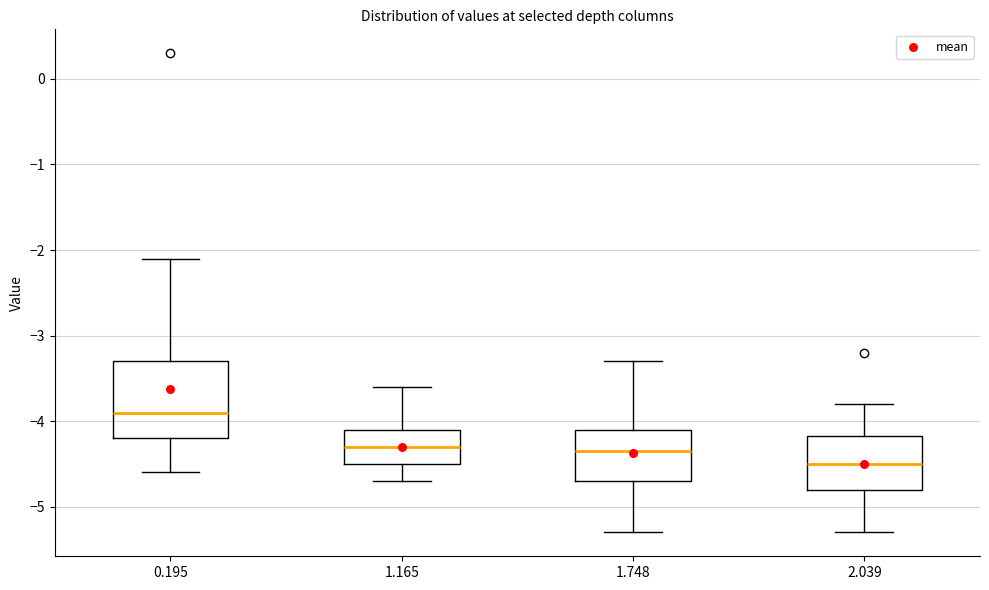

Reading left to right, transcribe this box plot: for each box, give where its median line is, the range the box spans, and where its two whiskers end, as read against the y-axis. The values are not printed on the chart, so give them approximately, as read against the axis.

0.195: median -3.9, box -4.2 to -3.3, whiskers -4.6 to -2.1
1.165: median -4.3, box -4.5 to -4.1, whiskers -4.7 to -3.6
1.748: median -4.3, box -4.7 to -4.1, whiskers -5.3 to -3.3
2.039: median -4.5, box -4.8 to -4.2, whiskers -5.3 to -3.8